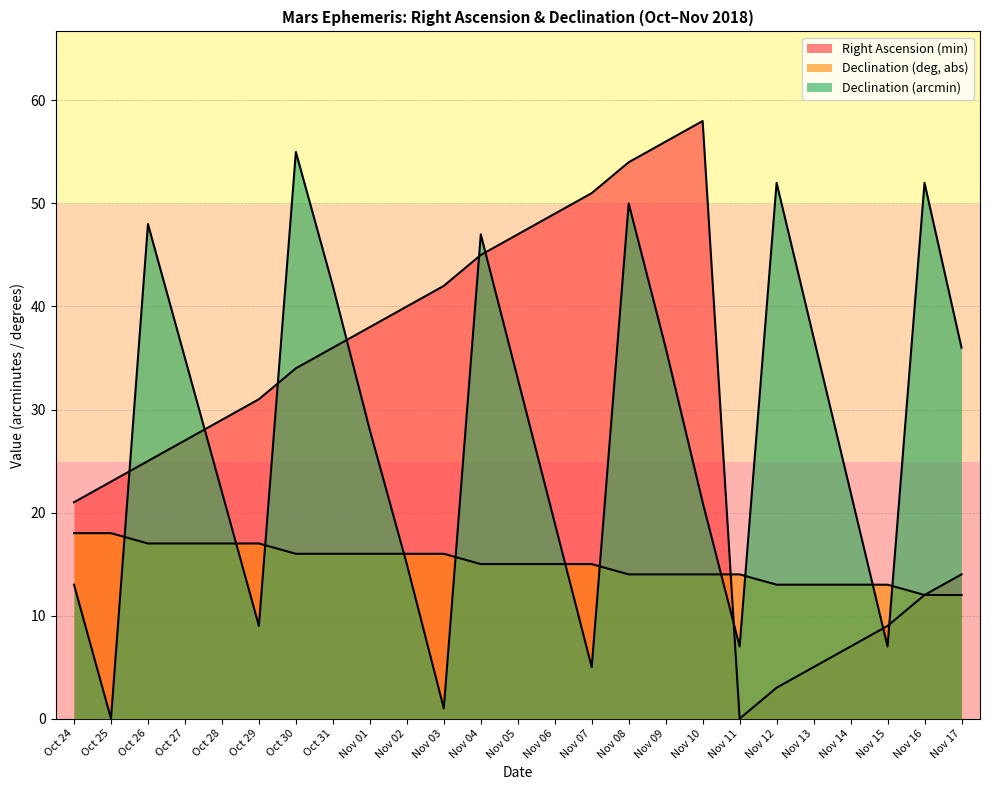

Which series changed the most between Oct 25 and Oct 26?

Declination (arcmin)